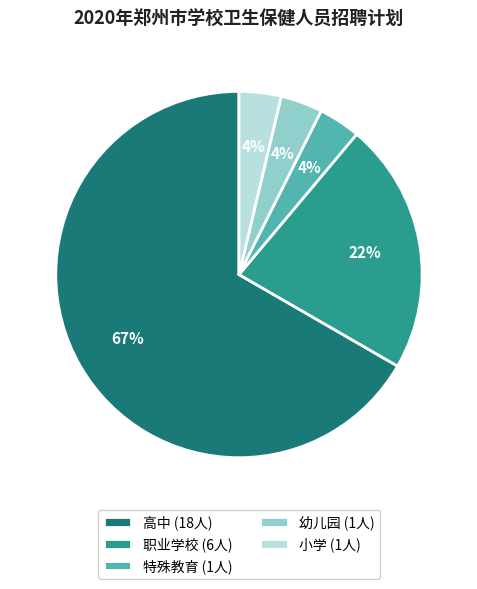

The 高中 slice represents 61% of the pie. True or false?

False